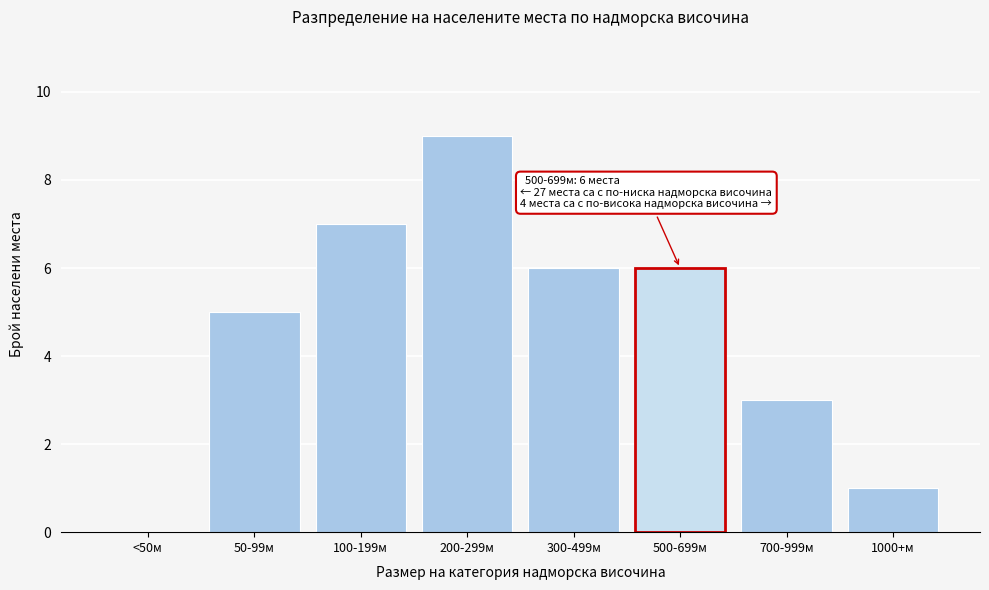

Reading left to right, transcribe all the data shown in this chart.

<50м=0	50-99м=5	100-199м=7	200-299м=9	300-499м=6	500-699м=6	700-999м=3	1000+м=1